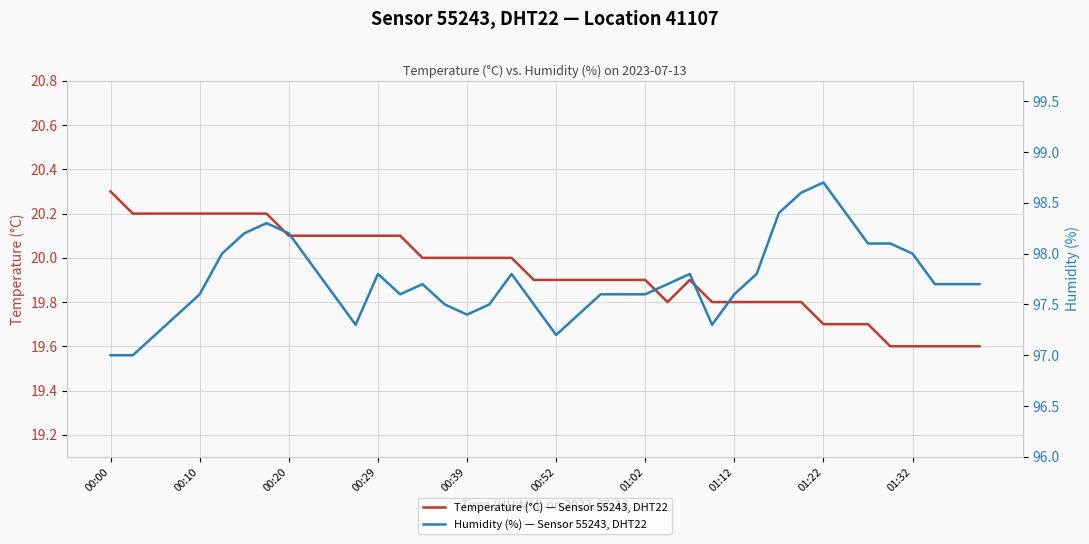

What is the maximum value for Temperature (°C) — Sensor 55243, DHT22?

20.3